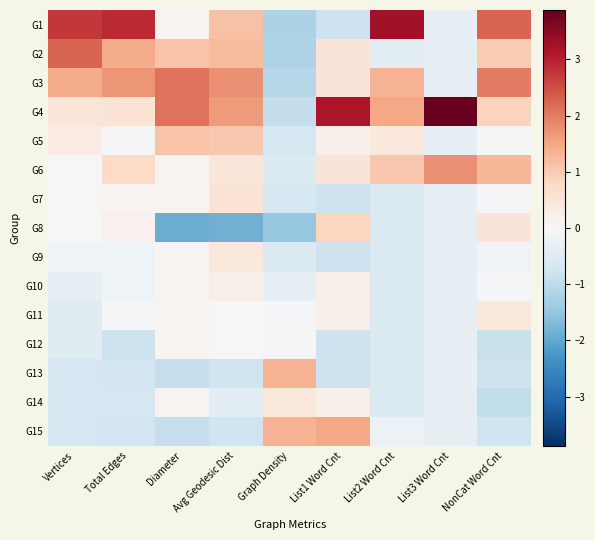

What is the difference between the highest and lowest values at Diameter?

4.0